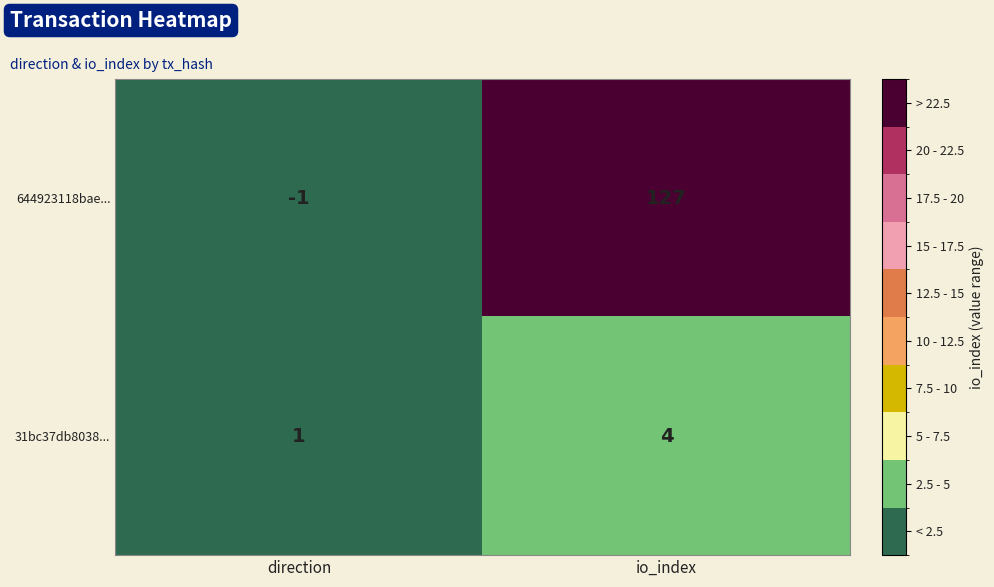

What is the difference between the 644923118bae... values at io_index and direction?

128